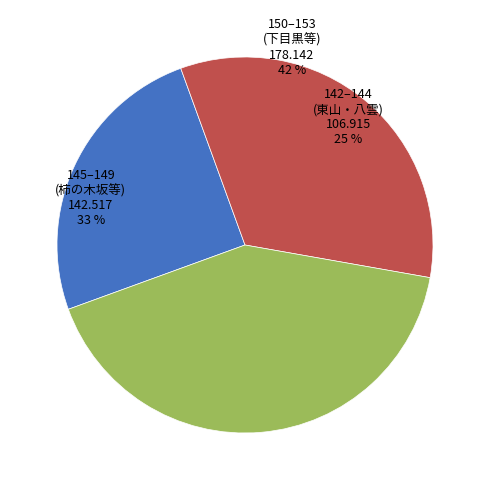

Between 144 and 146, which is larger?

144